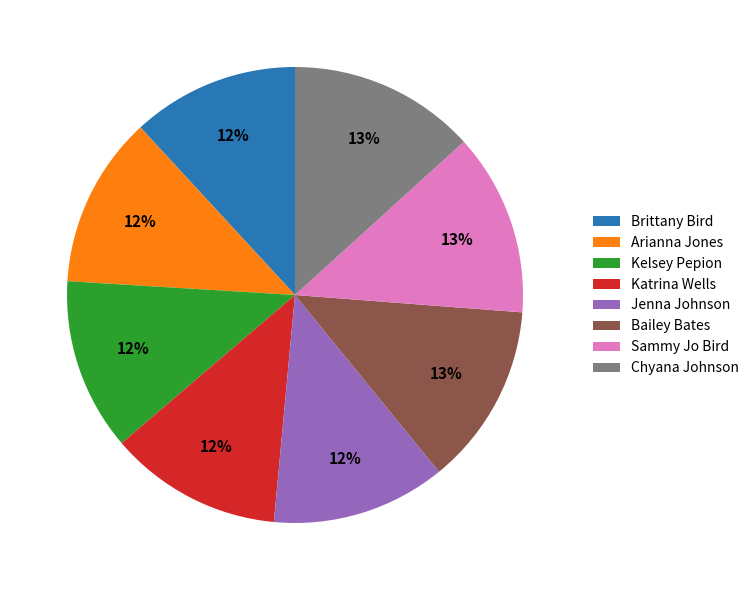

Which has a higher value, Jenna Johnson or Bailey Bates?

Bailey Bates